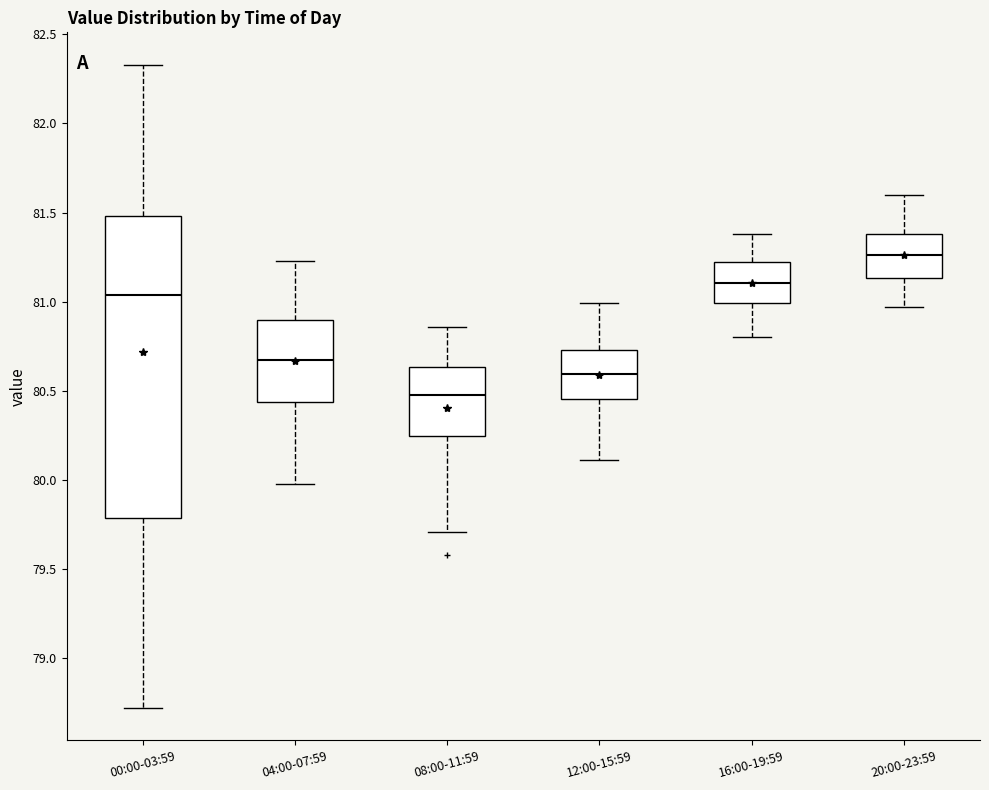

Reading left to right, transcribe this box plot: for each box, give where its median line is, the range the box spans, and where its two whiskers end, as read against the y-axis. The values are not printed on the chart, so give them approximately, as read against the axis.

00:00-03:59: median 81.05, box 79.80 to 81.50, whiskers 78.70 to 82.35
04:00-07:59: median 80.70, box 80.45 to 80.90, whiskers 80.00 to 81.25
08:00-11:59: median 80.50, box 80.25 to 80.65, whiskers 79.70 to 80.85
12:00-15:59: median 80.60, box 80.45 to 80.75, whiskers 80.10 to 81.00
16:00-19:59: median 81.10, box 81.00 to 81.20, whiskers 80.80 to 81.40
20:00-23:59: median 81.25, box 81.15 to 81.40, whiskers 80.95 to 81.60